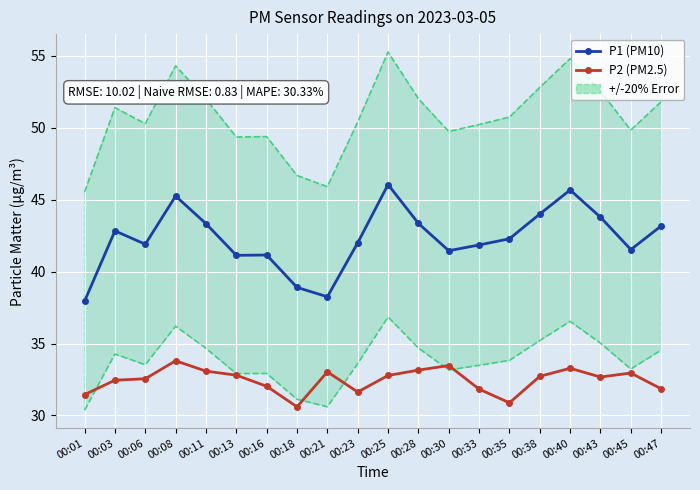

How many lines are shown in the chart?

2